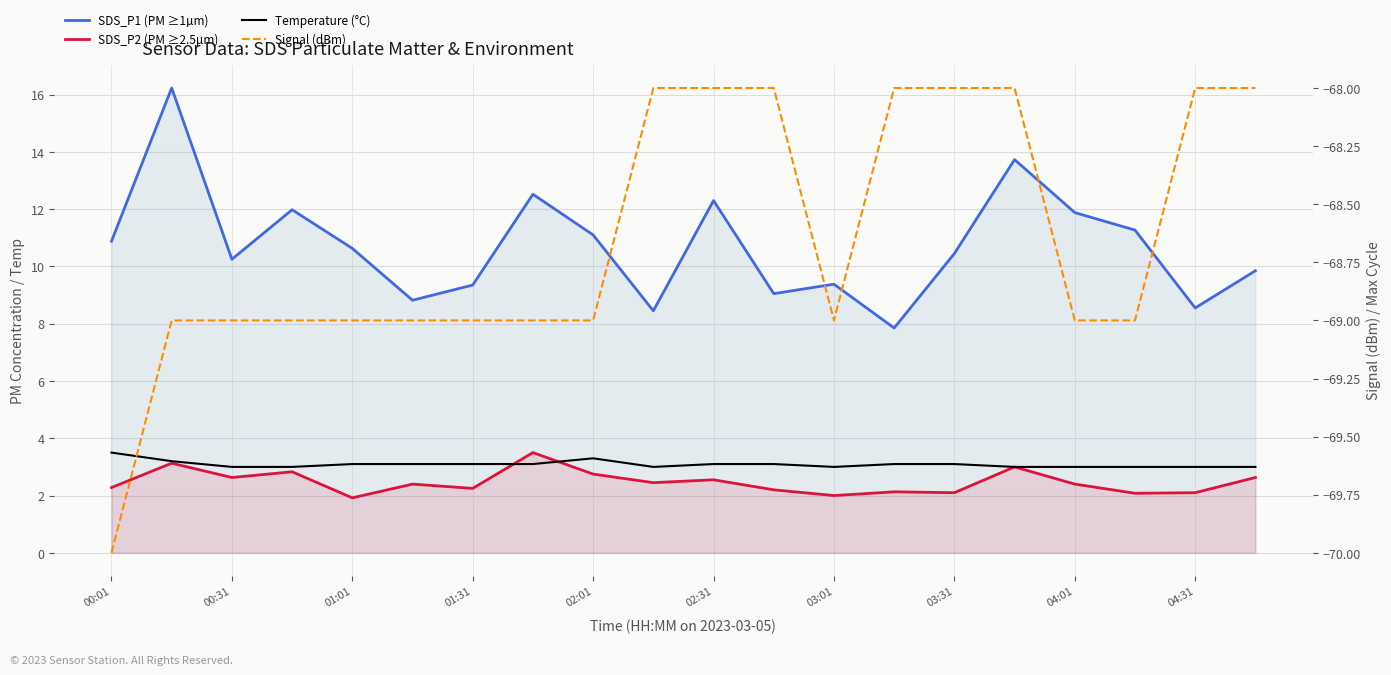

What is the average value of the Temperature (°C) series?

3.1